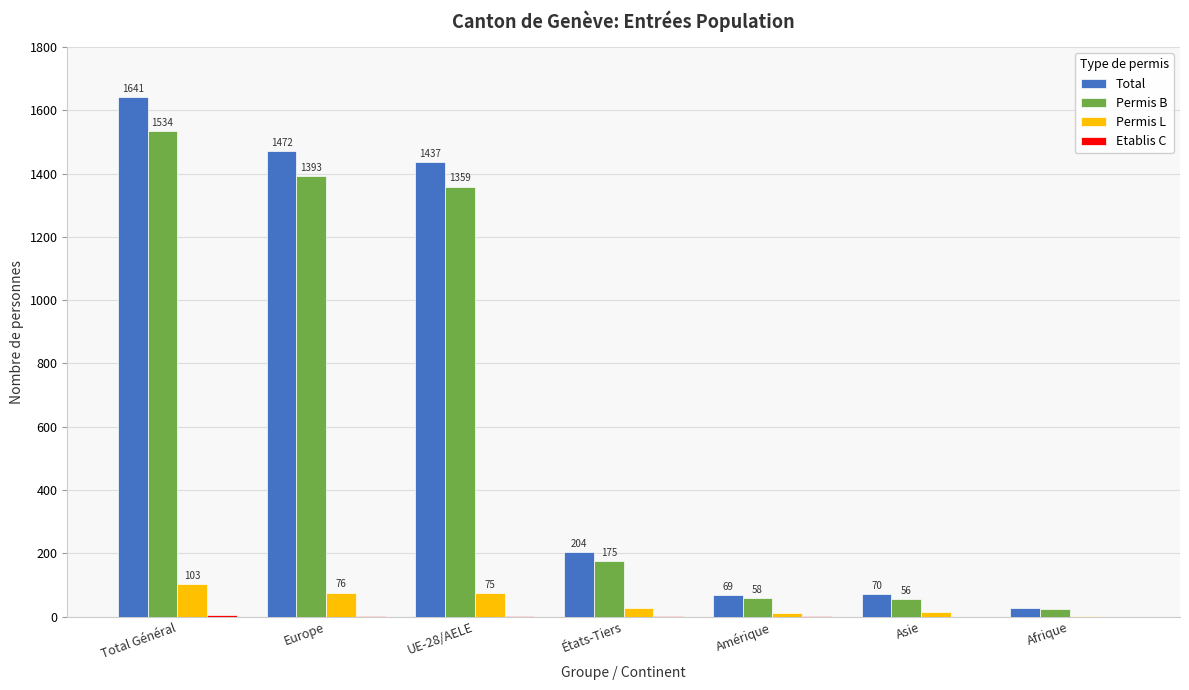

Is the value of Permis L at Total Général greater than the value of Permis B at Afrique?

Yes